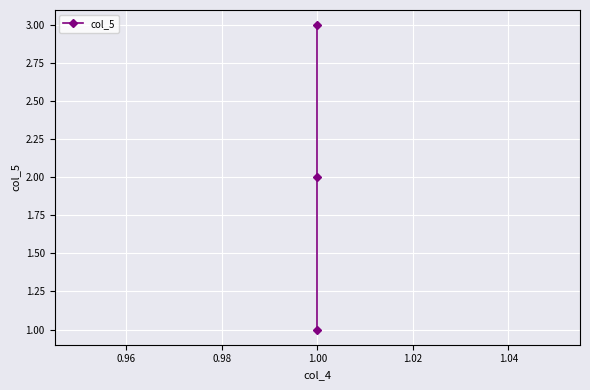

How many lines are shown in the chart?

1